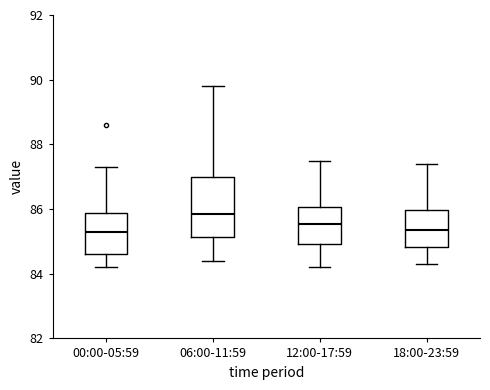

Reading left to right, read every box against the y-axis: the position of its median line, the range the box covers, and the ends of its whiskers. The values are not printed on the chart, so give them approximately, as read against the axis.

00:00-05:59: median 85.4, box 84.6 to 85.8, whiskers 84.2 to 87.4
06:00-11:59: median 85.8, box 85.2 to 87.0, whiskers 84.4 to 89.8
12:00-17:59: median 85.6, box 85.0 to 86.0, whiskers 84.2 to 87.6
18:00-23:59: median 85.4, box 84.8 to 86.0, whiskers 84.4 to 87.4